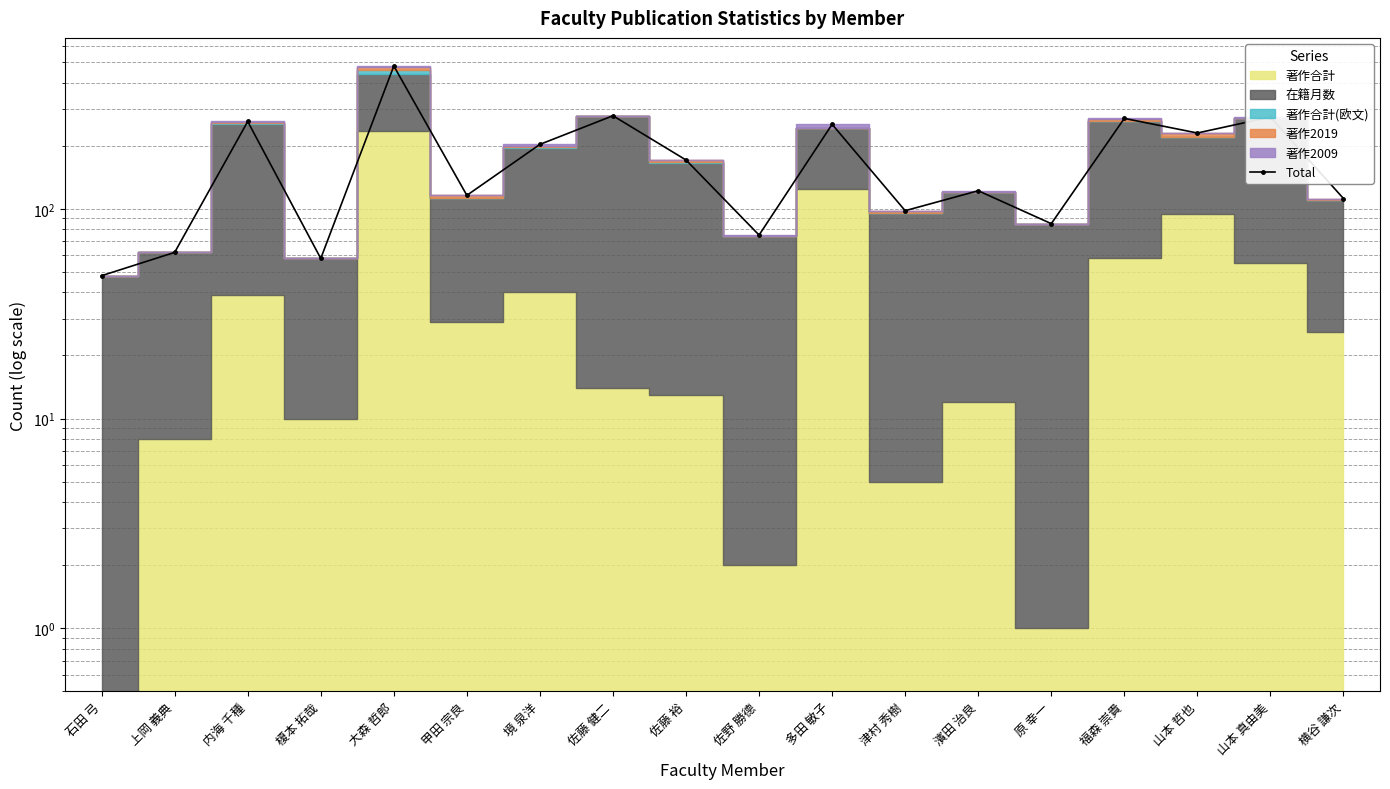

Rank the categories by value from lowest to highest.

石田 弓, 榎本 拓哉, 上岡 義典, 佐野 勝德, 原 幸一, 津村 秀樹, 横谷 謙次, 甲田 宗良, 濱田 治良, 佐藤 裕, 境 泉洋, 山本 哲也, 多田 敏子, 内海 千種, 福森 崇貴, 山本 真由美, 佐藤 健二, 大森 哲郎